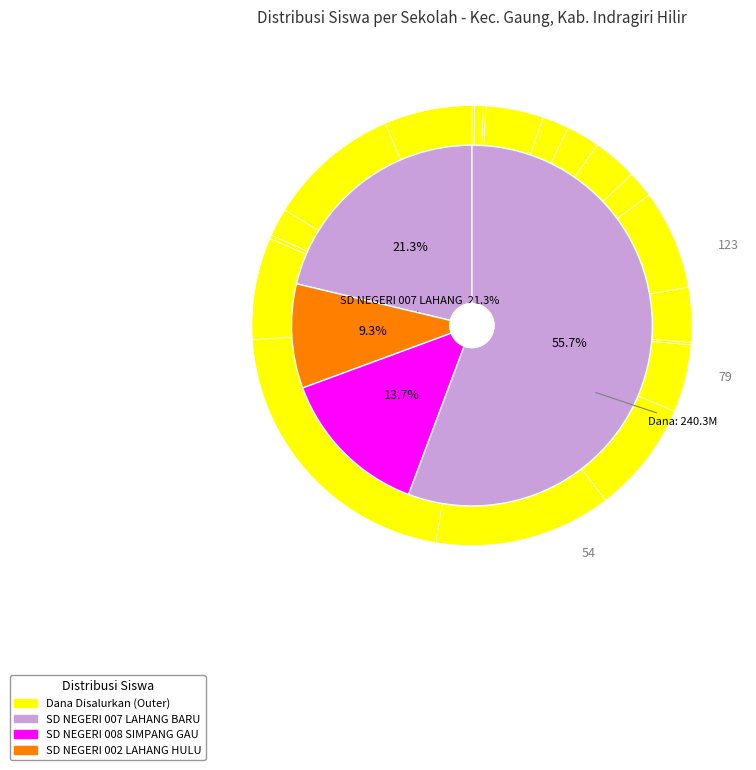

How much of the chart is everything except SD NEGERI 024 TERUSAN KEMPAS?

99.8%